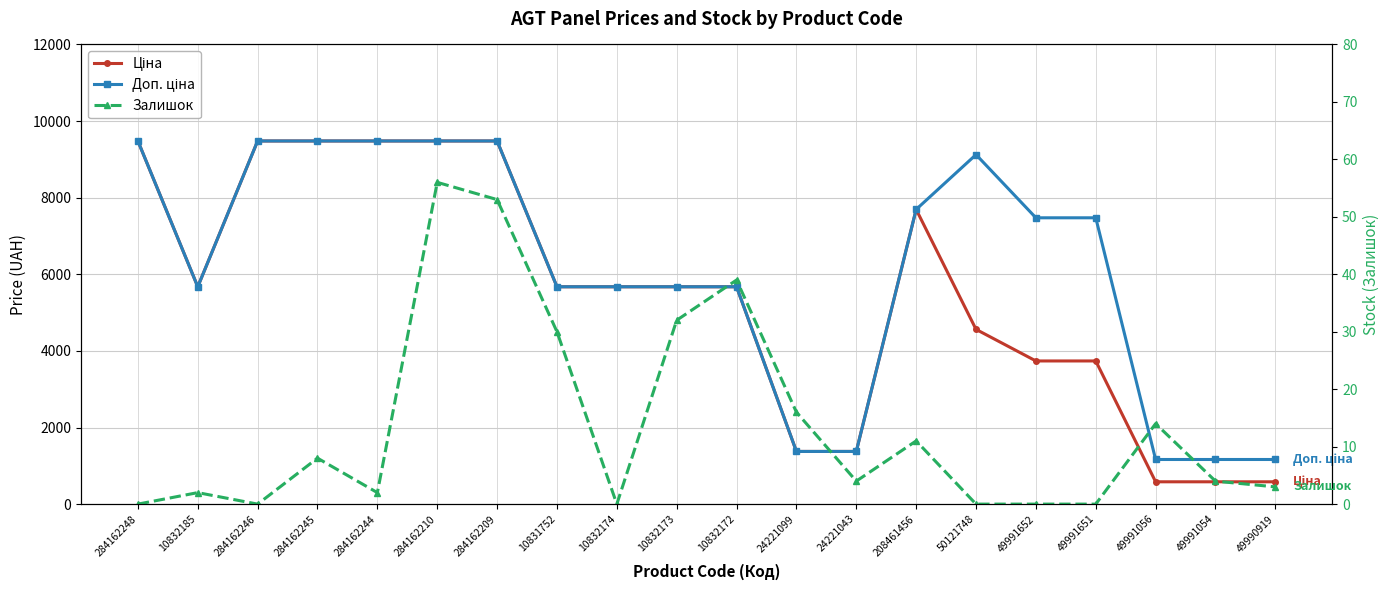

Which category has the highest value in the Доп. ціна series?

284162248